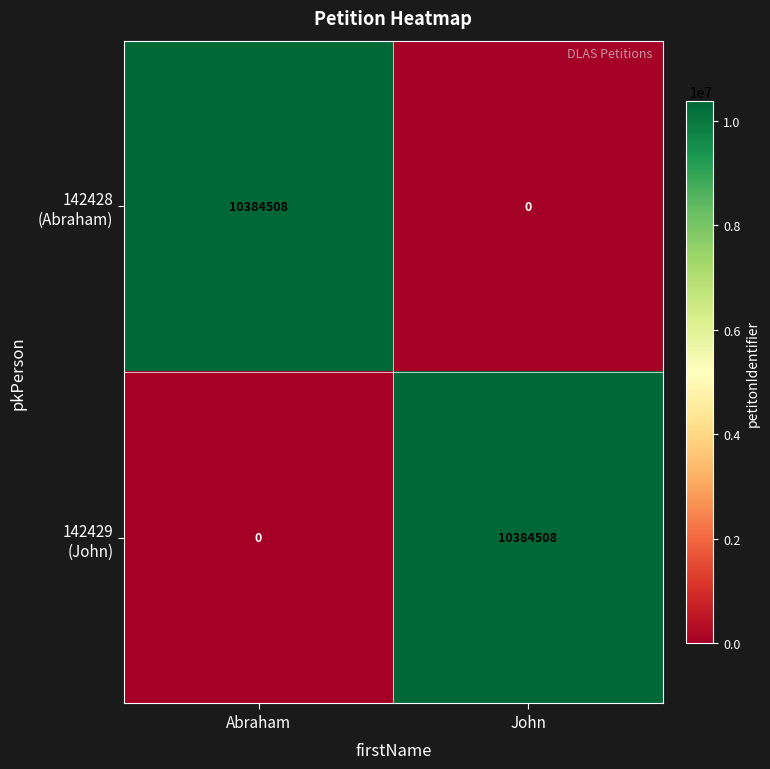

How many categories are shown in the chart?

2